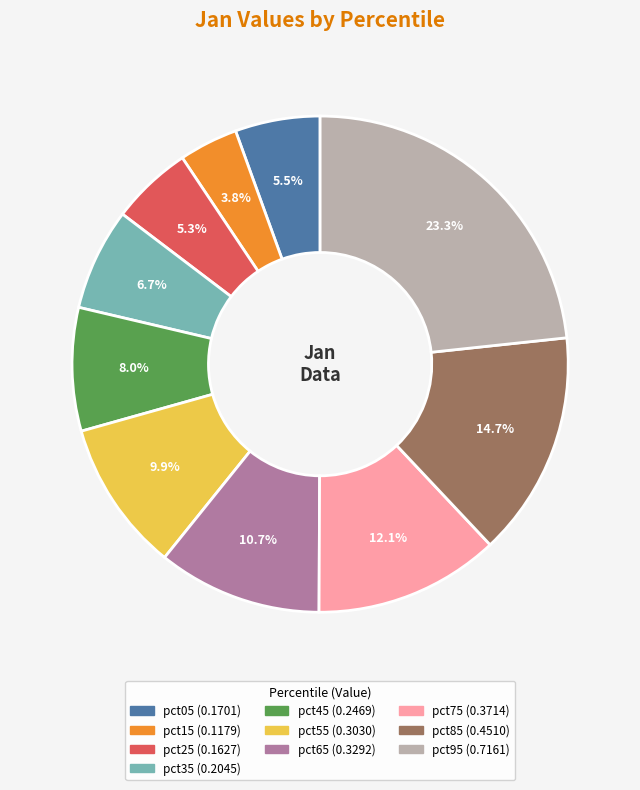

What is the smallest slice in the pie chart?

pct15